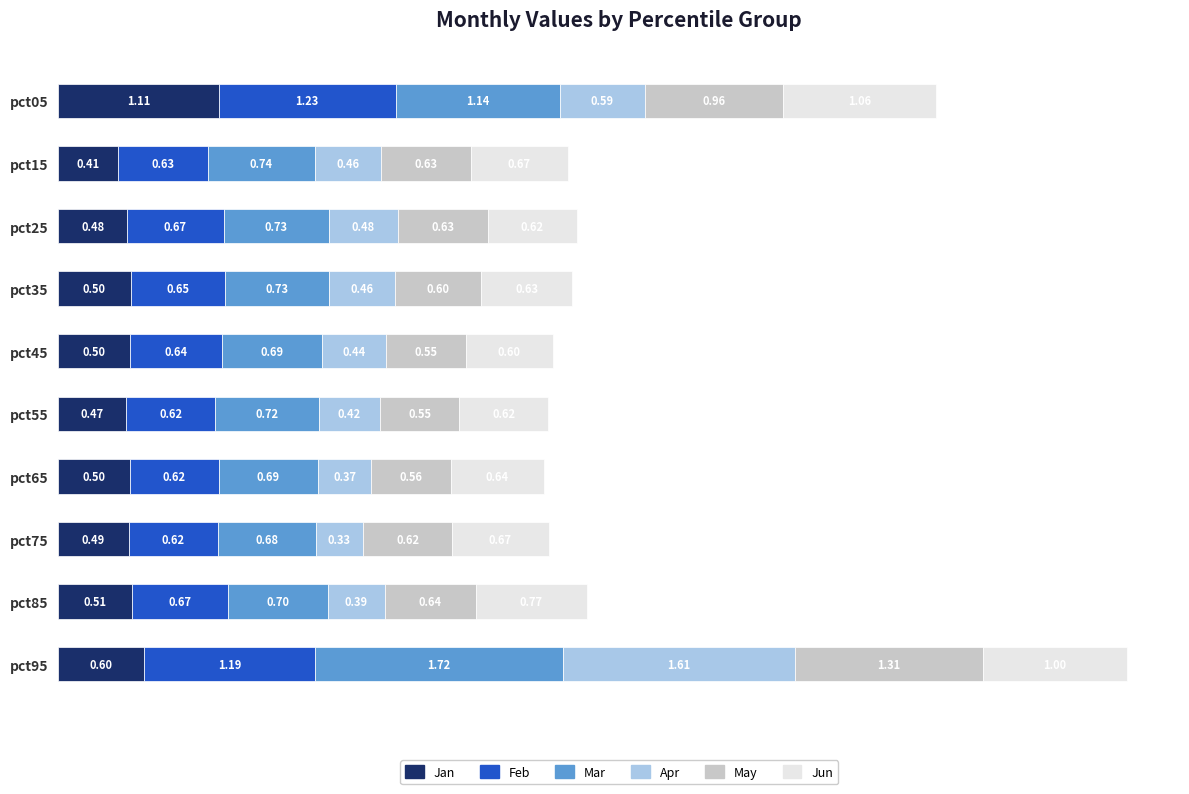

What is the difference between the maximum and minimum values in the Jan series?

0.7